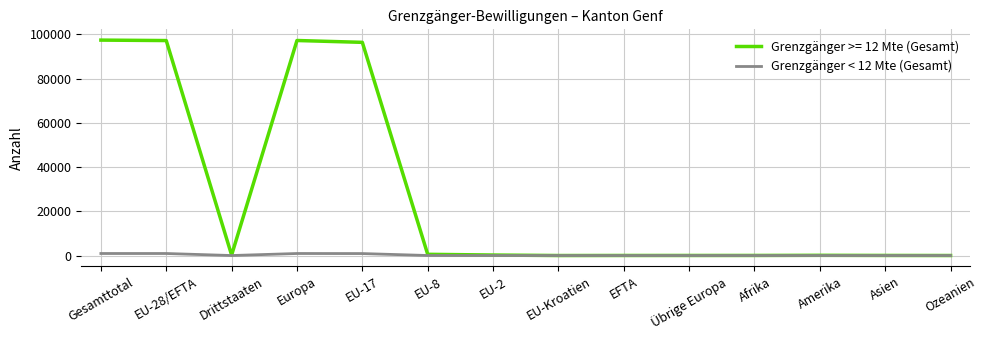

The Grenzgänger >= 12 Mte (Gesamt) series shows 97212 at Europa. True or false?

True